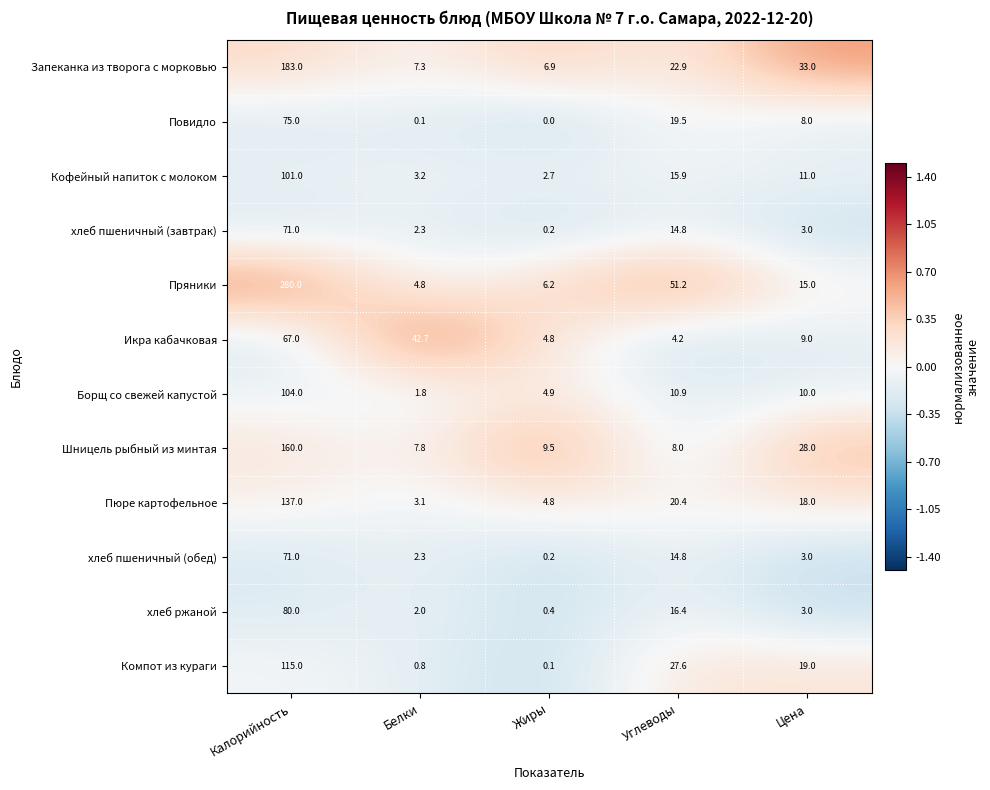

The хлеб пшеничный (обед) series shows 14.8 at Углеводы. True or false?

True